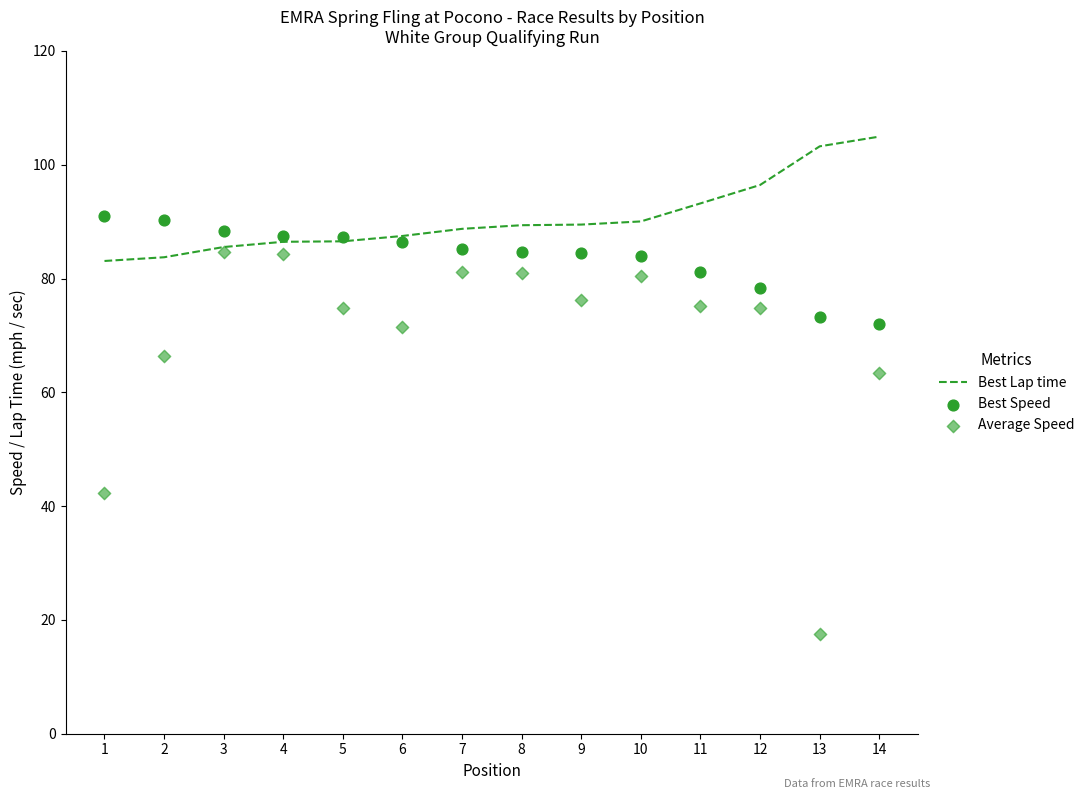

Which series reaches the maximum Y coordinate?

Best Lap time